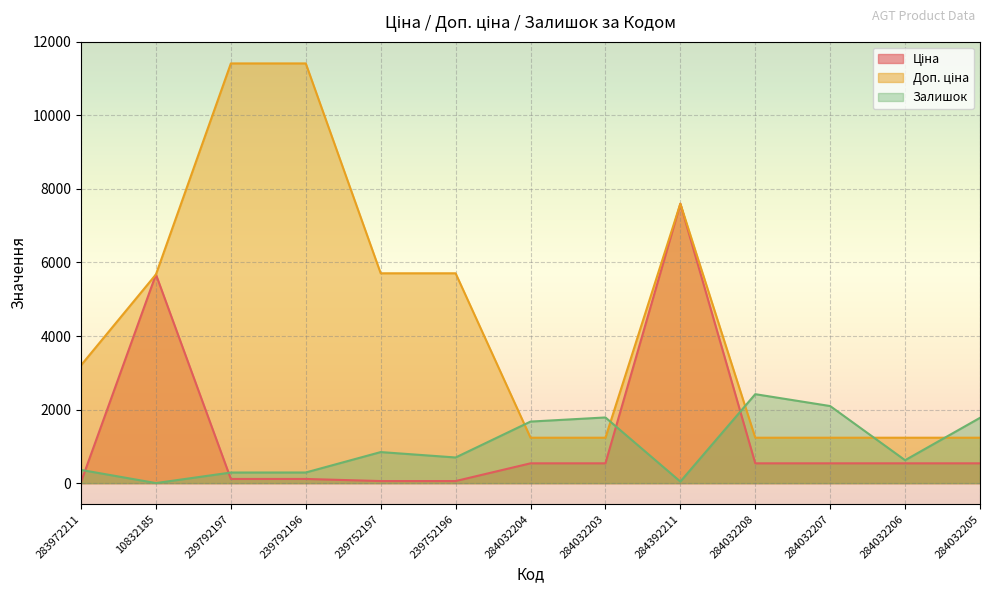

List the labels in order of Доп. ціна value, smallest first.

284032204, 284032203, 284032208, 284032207, 284032206, 284032205, 283972211, 10832185, 239752197, 239752196, 284392211, 239792197, 239792196